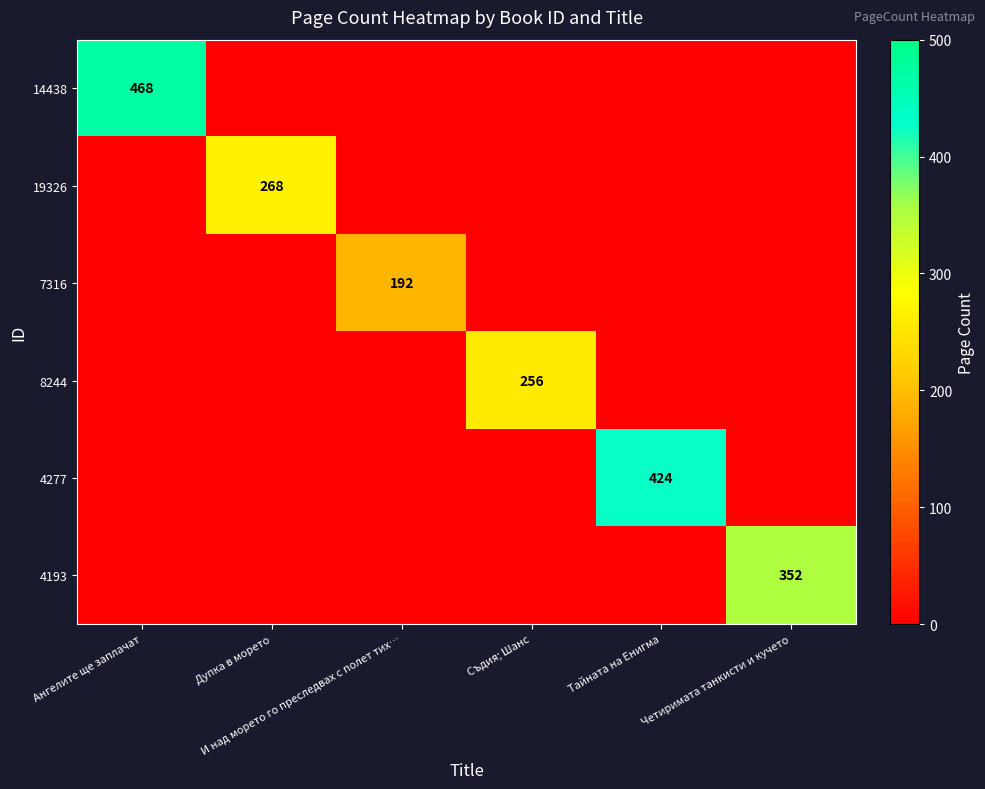

List the labels in order of 4277 value, largest first.

Тайната на Енигма, Ангелите ще заплачат, Дупка в морето, И над морето го преследвах с полет тих…, Съдия; Шанс, Четиримата танкисти и кучето